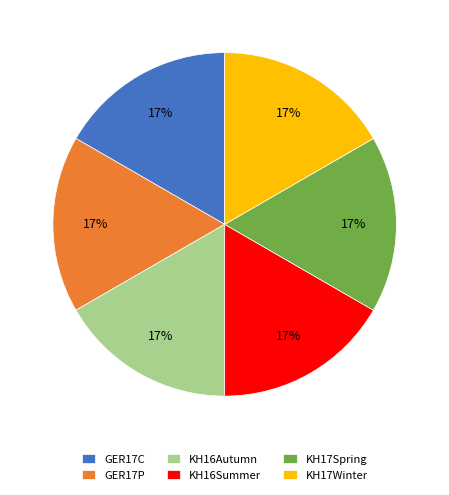

The KH16Autumn slice represents 7% of the pie. True or false?

False